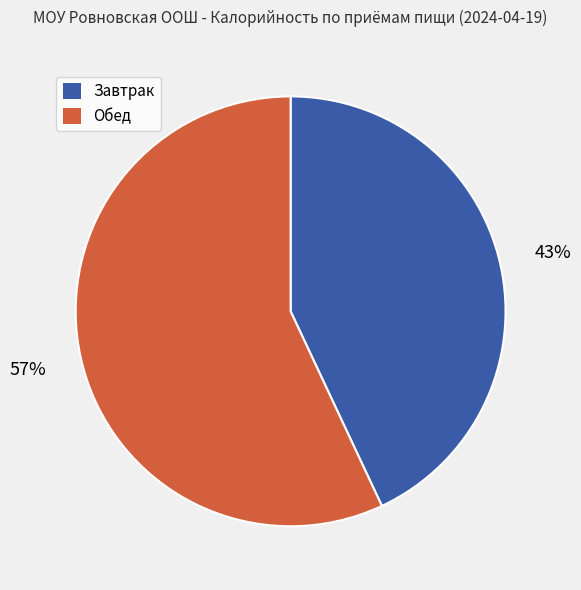

True or false: Завтрак accounts for 33% of the total.

False